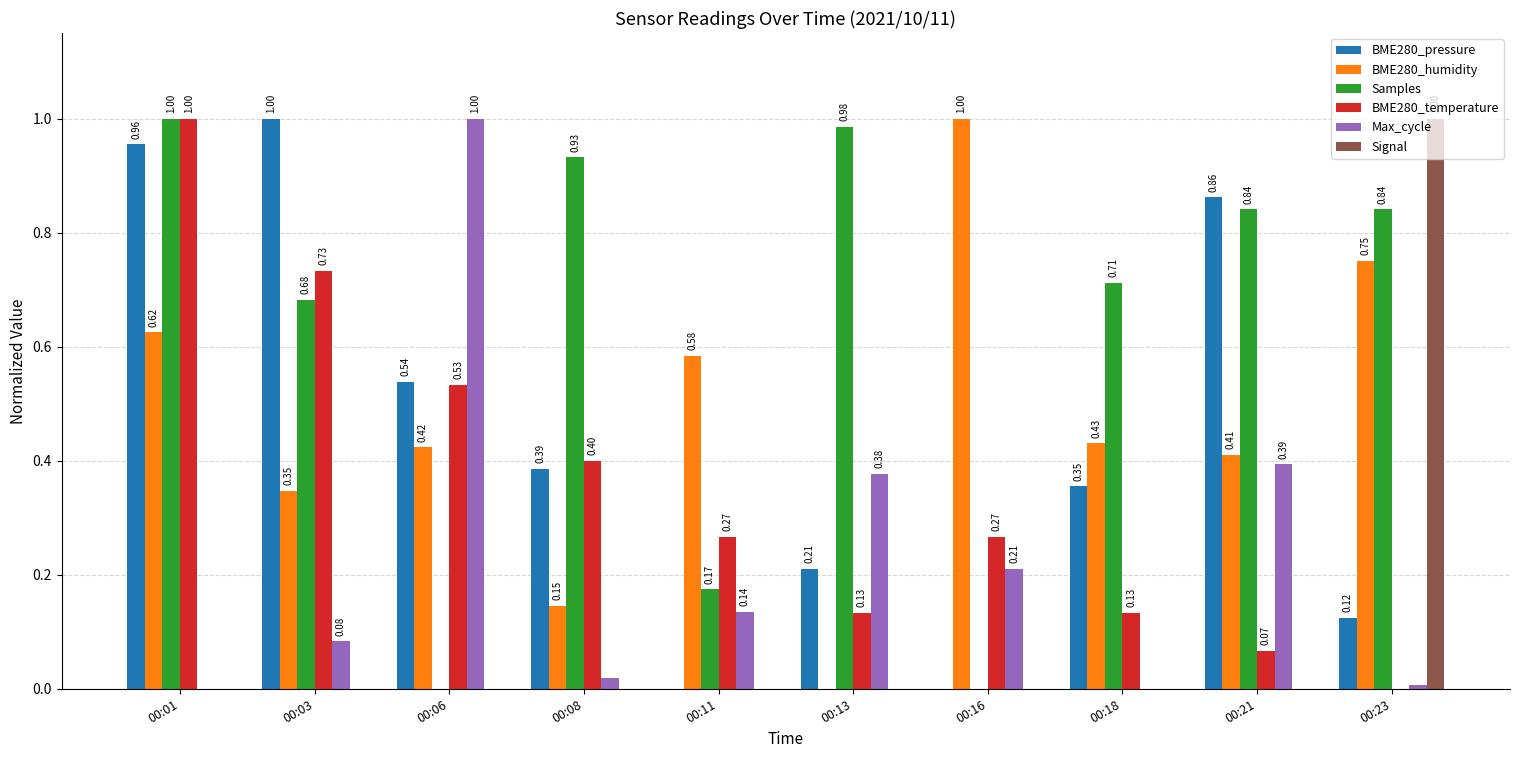

What are all the series names shown in the legend?

BME280_pressure, BME280_humidity, Samples, BME280_temperature, Max_cycle, Signal